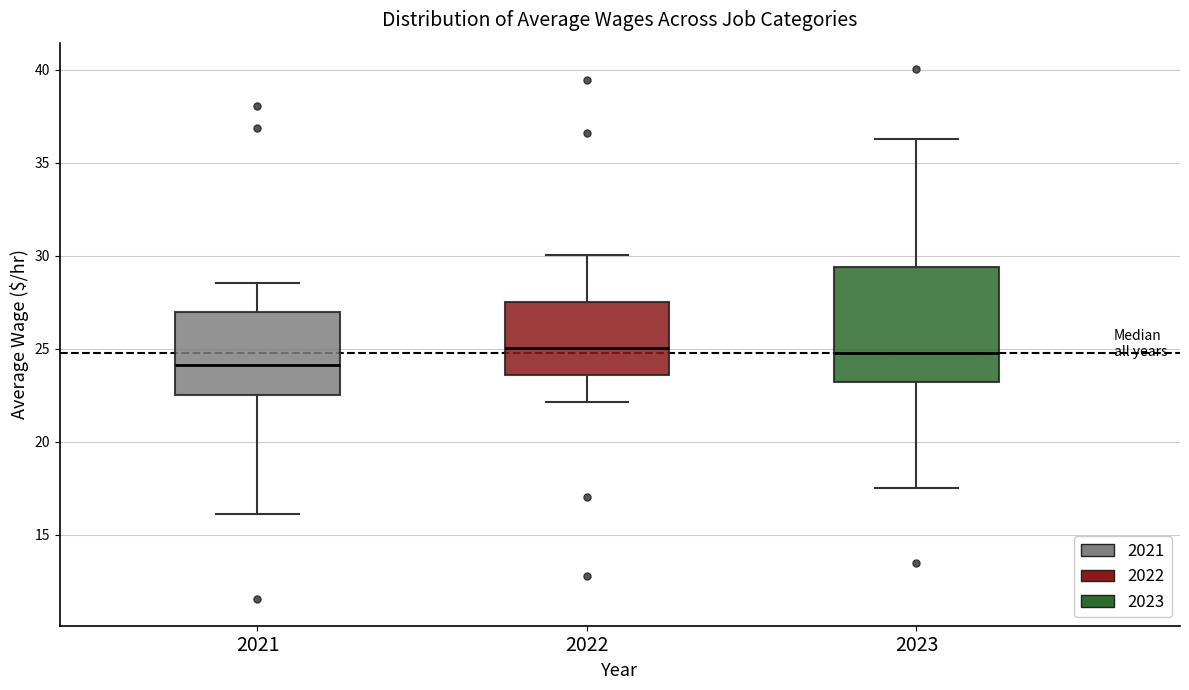

Where does the lower whisker of the box at x = 2023 end on the y-axis? The values are not printed on the chart, so give them approximately, as read against the axis.

17.5